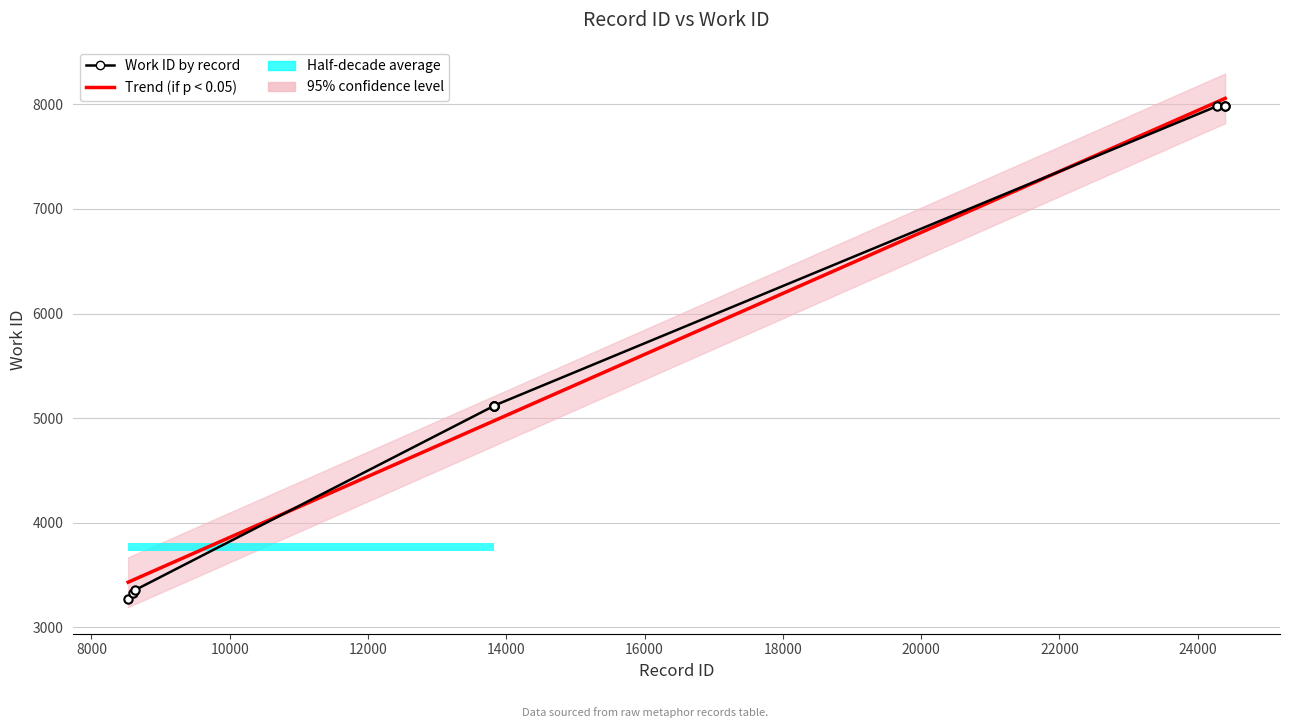

Reading left to right, list all the values displayed in this chart.

3270	3331	3354	5115	5116	5117	5118	7982	7982	7982